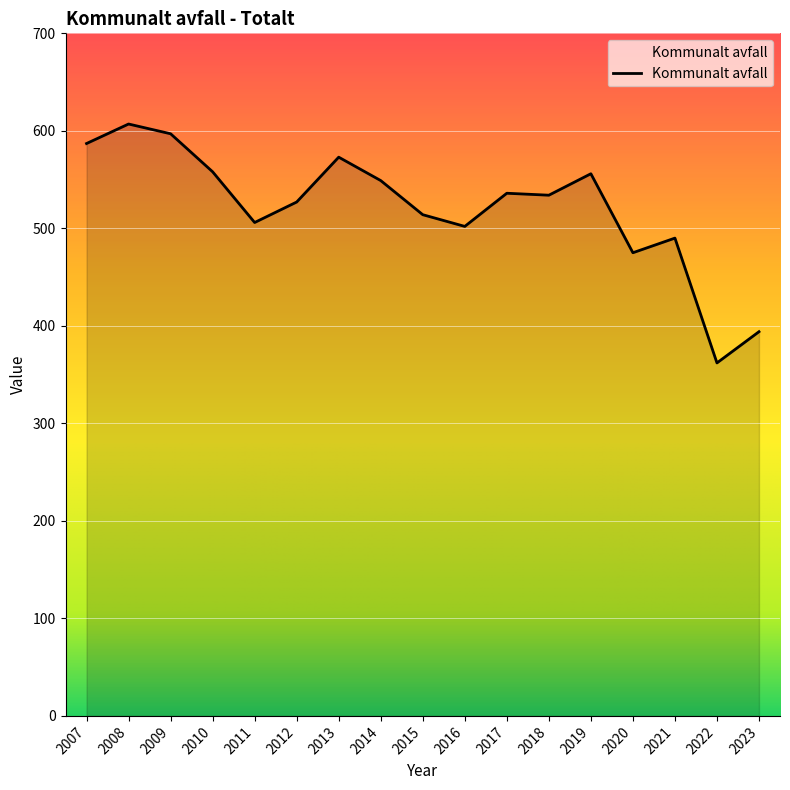

Is it true that the value at 2010 is 558?

True